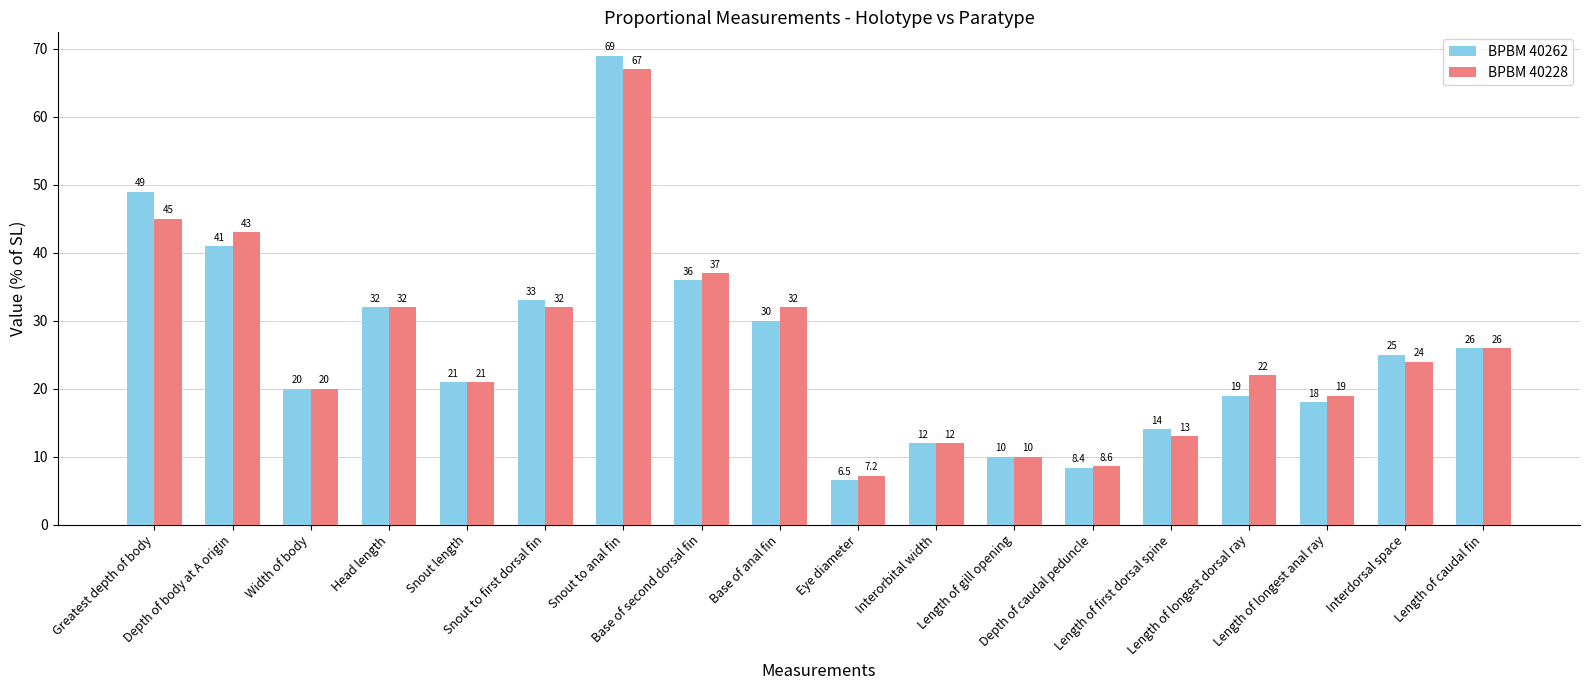

What is the difference between the highest and lowest values at Depth of body at A origin?

2.0